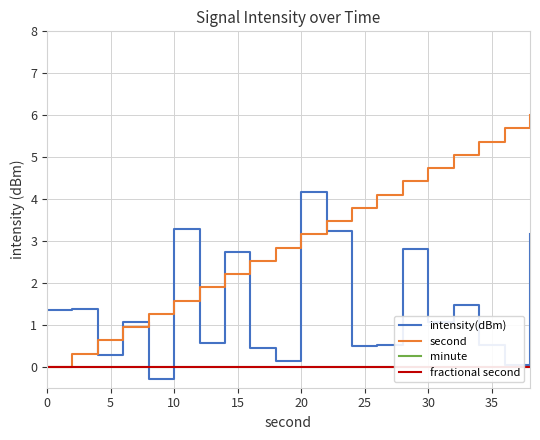

What is the sum of all intensity(dBm) values?

28.5